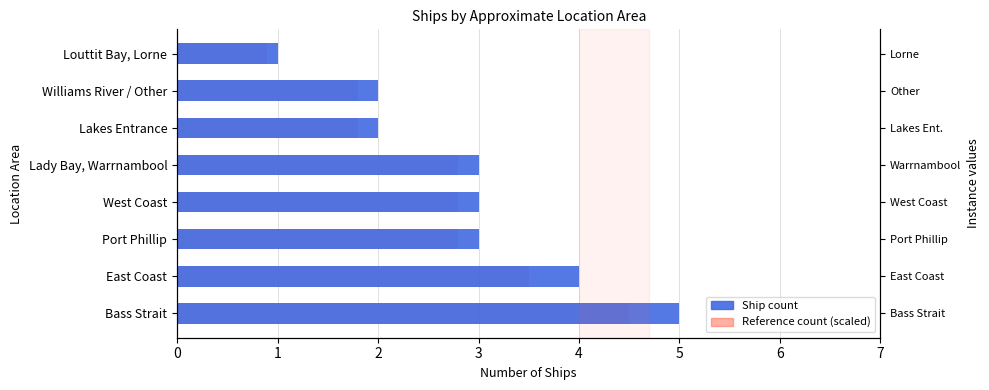

What is the value of the Reference count (scaled) bar at the 7th from the left?

1.8